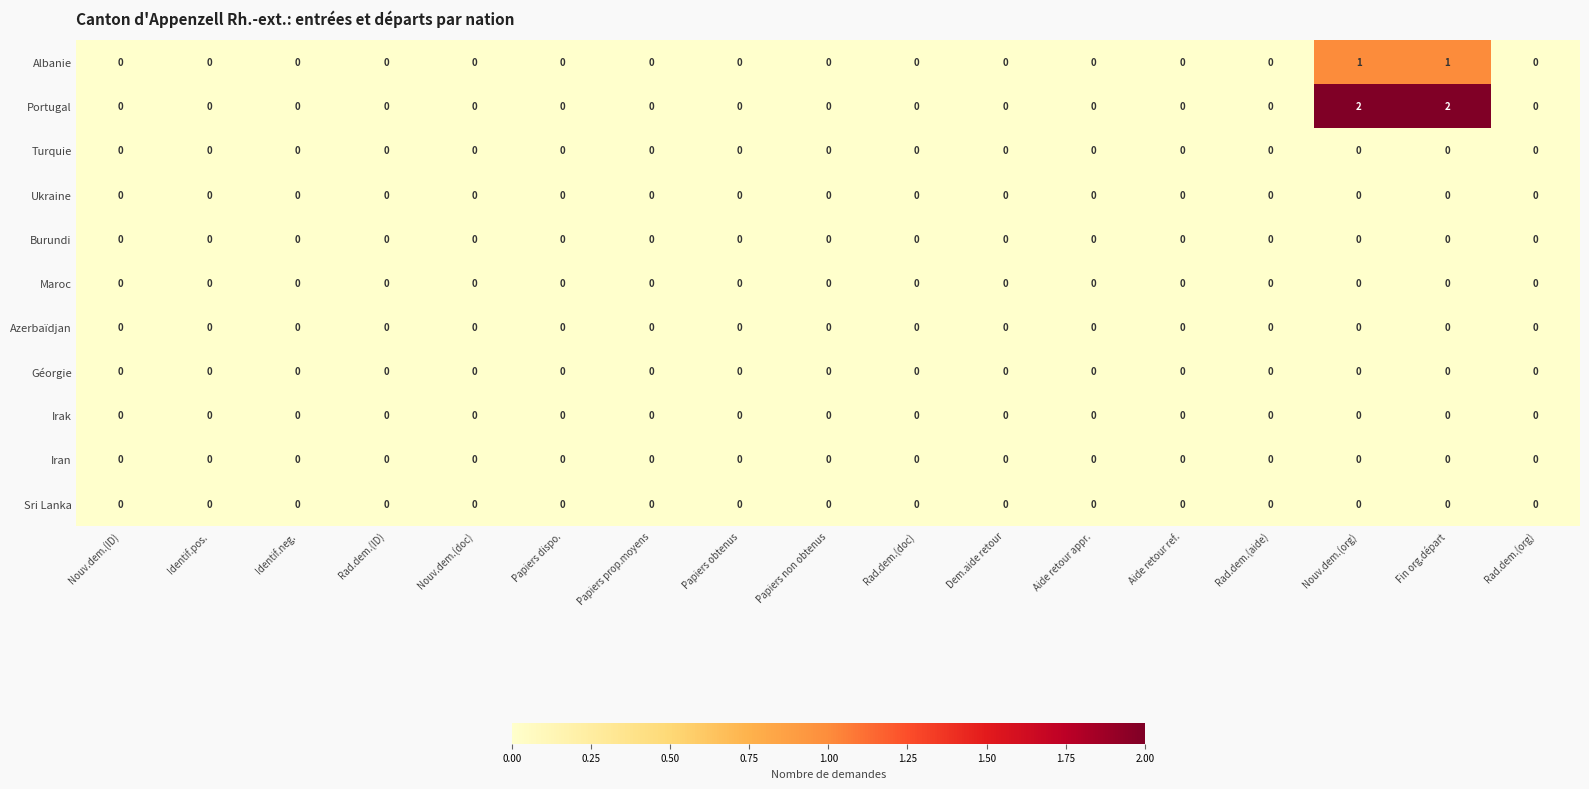

Which series has the largest total across all categories?

Portugal